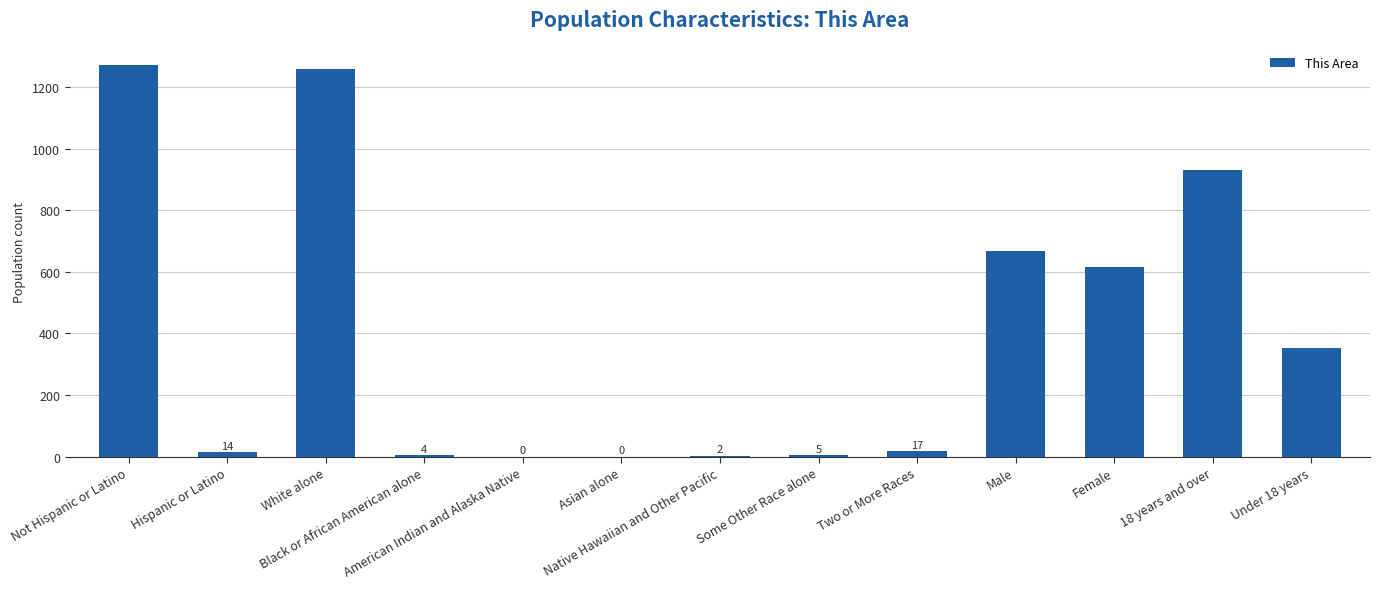

What is the maximum value shown in the chart?

1271